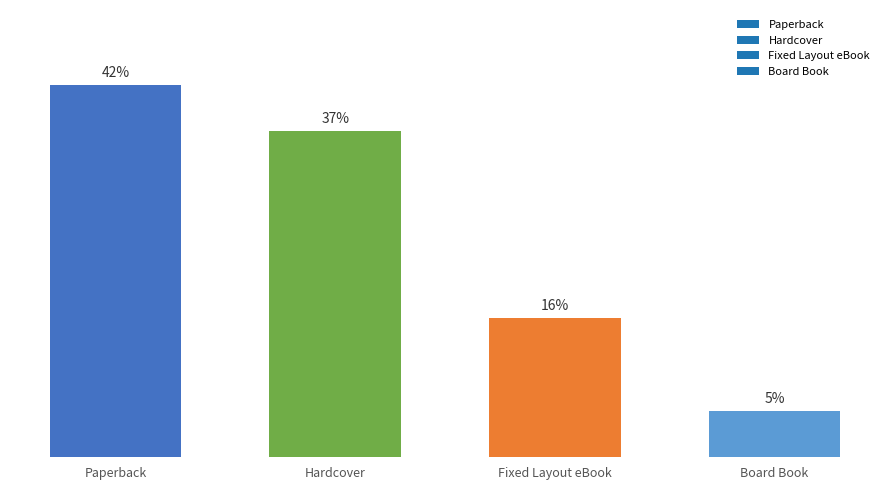

What position from the right is Board Book?

1